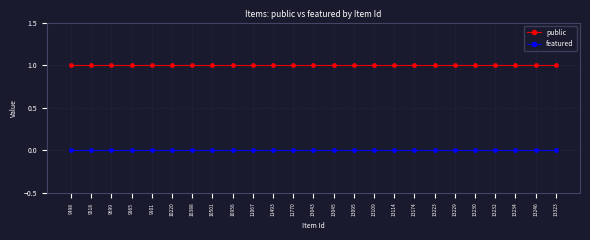

What are all the series names shown in the legend?

public, featured